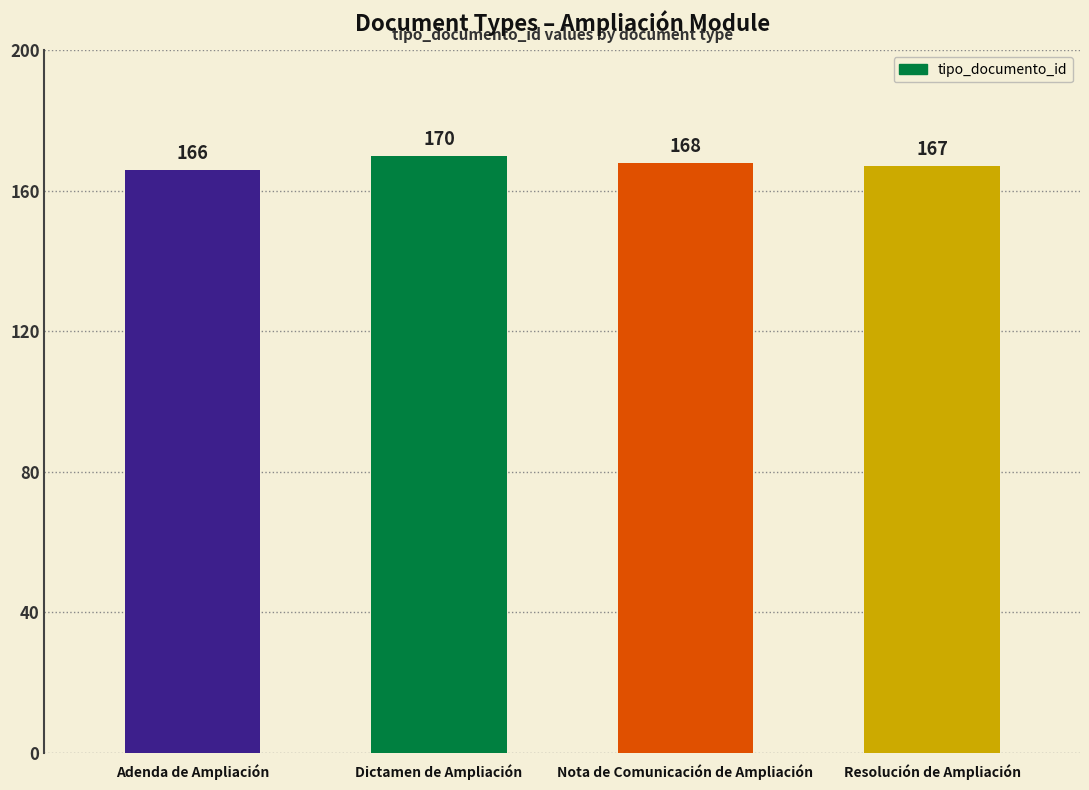

What is the difference between the maximum and minimum values?

4